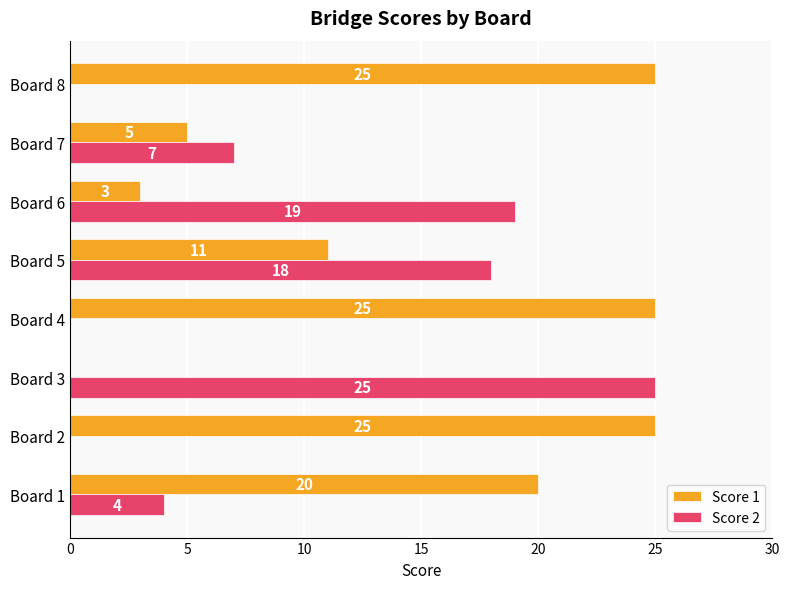

Read the Score 1 value at Board 4.

25